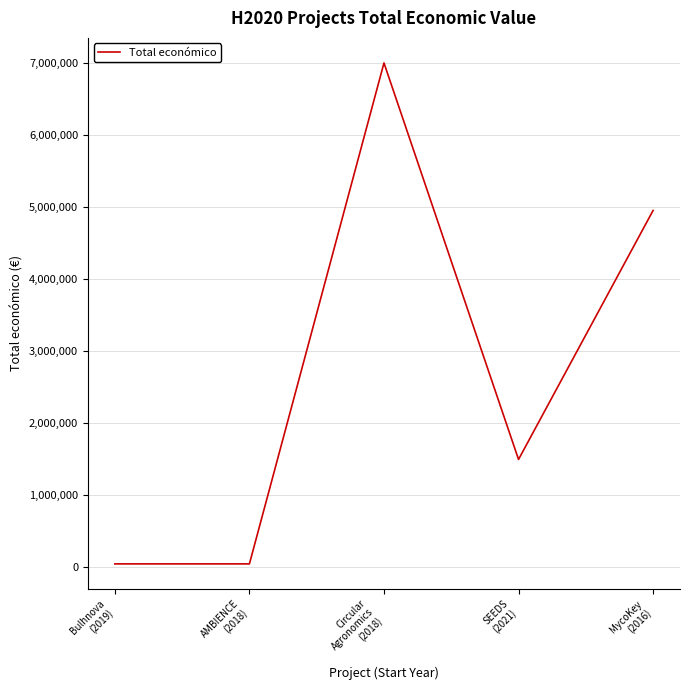

What is the approximate value at Bulhnova
(2019), to the nearest 100?

50000